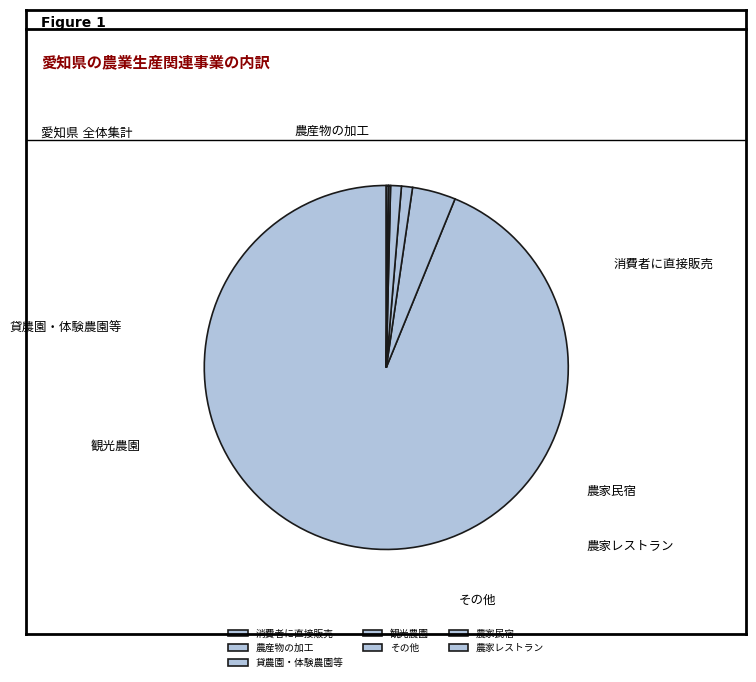

Do 農家民宿 and 農産物の加工 together represent more than half of the pie?

No